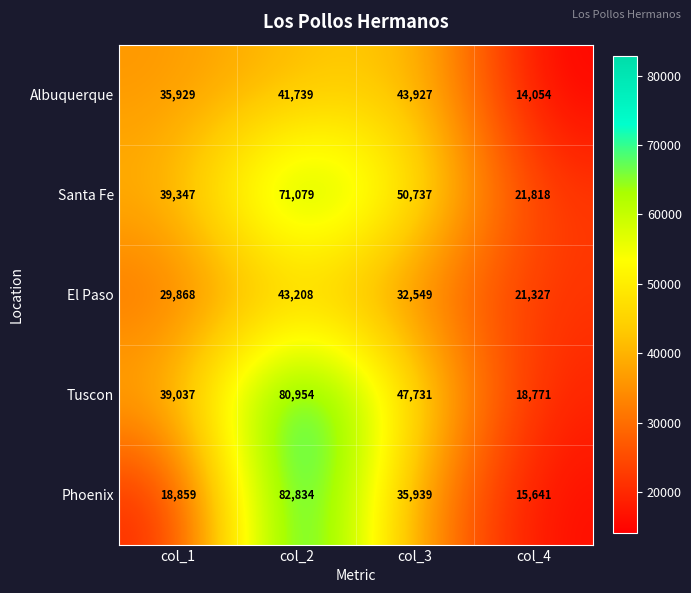

What is the difference between the Santa Fe values at col_2 and col_1?

31732